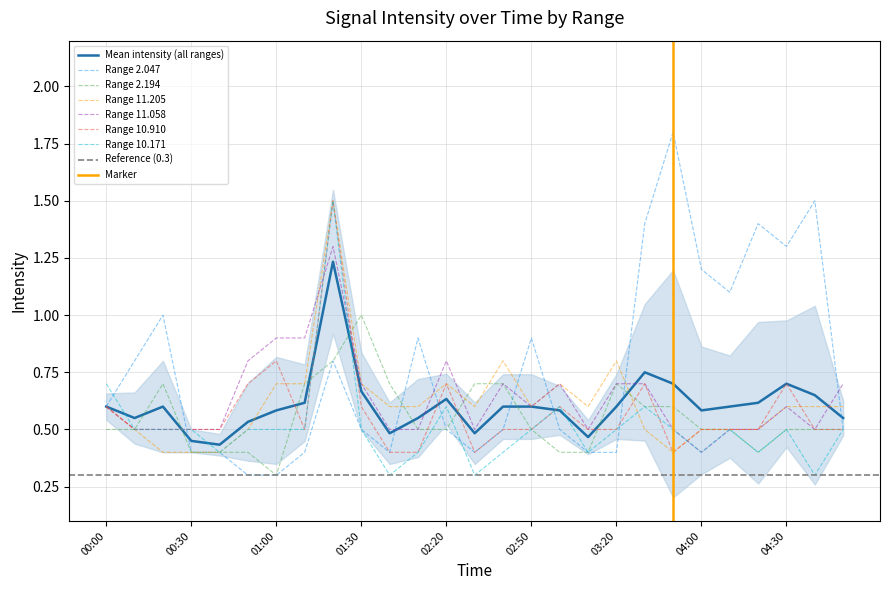

What is the label of the 27th point from the right?

00:00